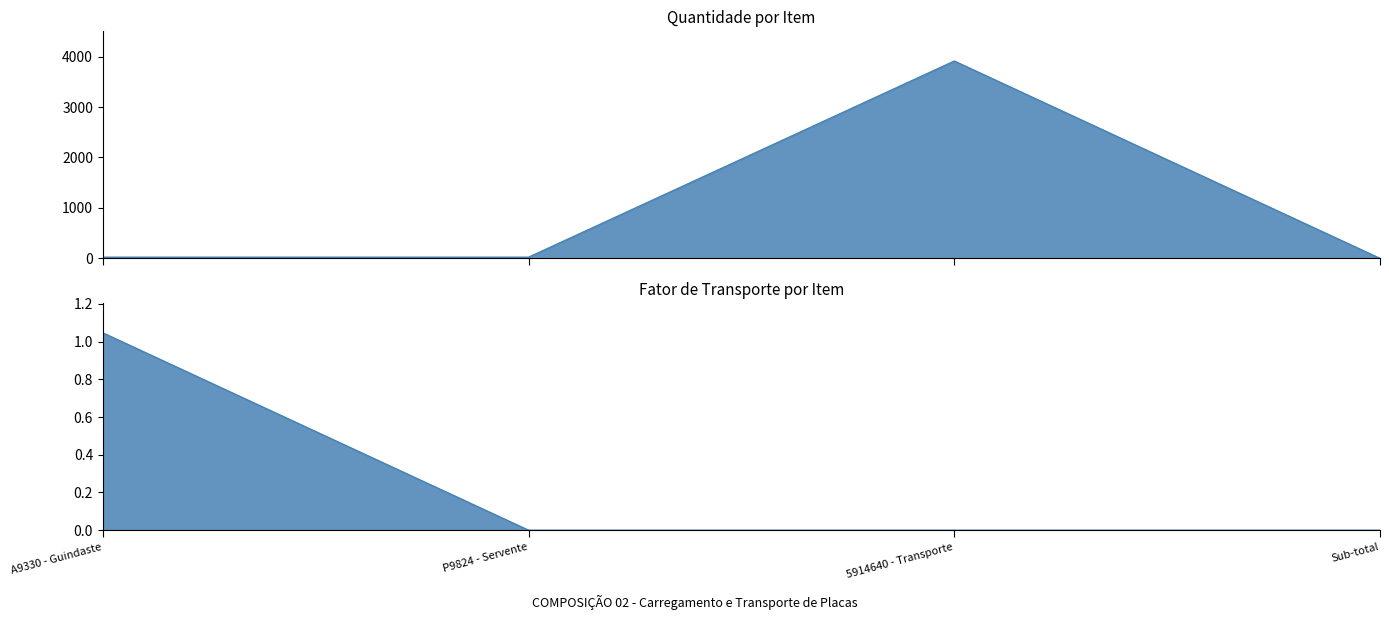

What is the total value across all series at 5914640 - Transporte?

3915.0